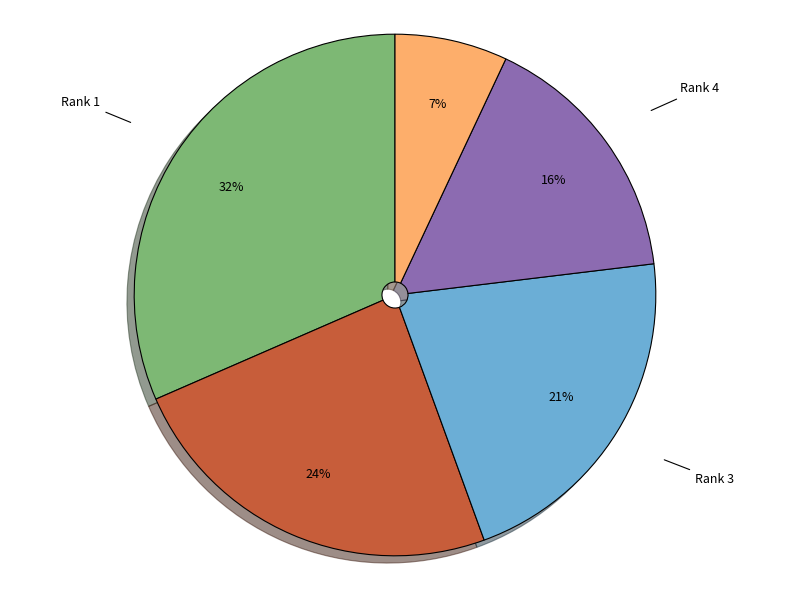

To the nearest percent, what percentage of the pie is Rank 3?

21%